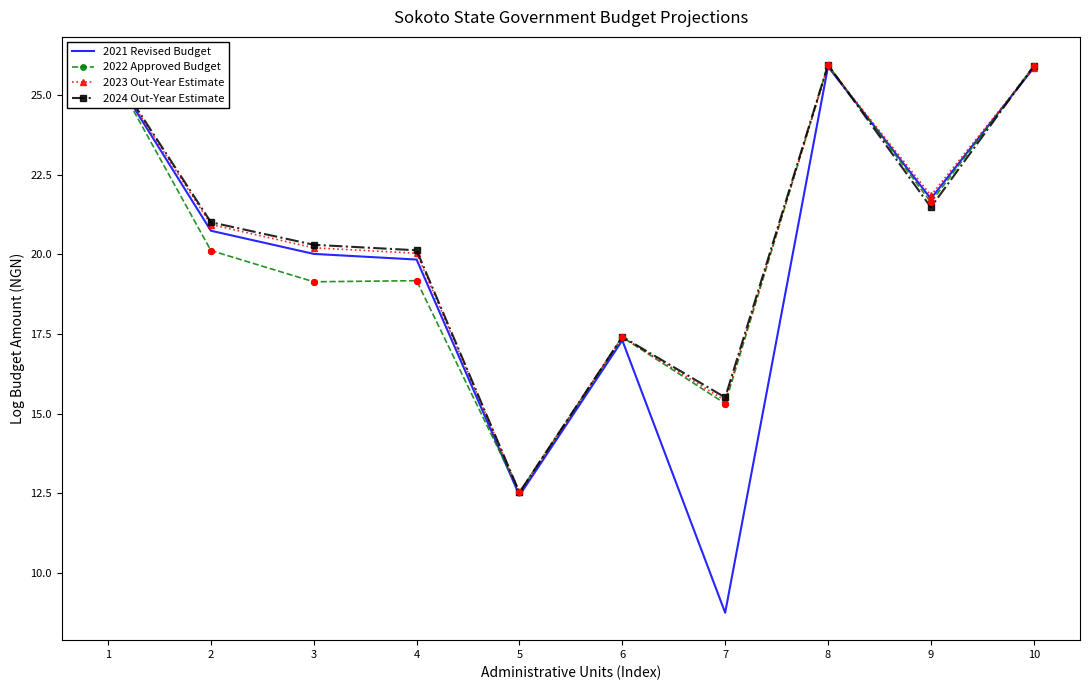

What are all the series names shown in the legend?

2021 Revised Budget, 2022 Approved Budget, 2023 Out-Year Estimate, 2024 Out-Year Estimate